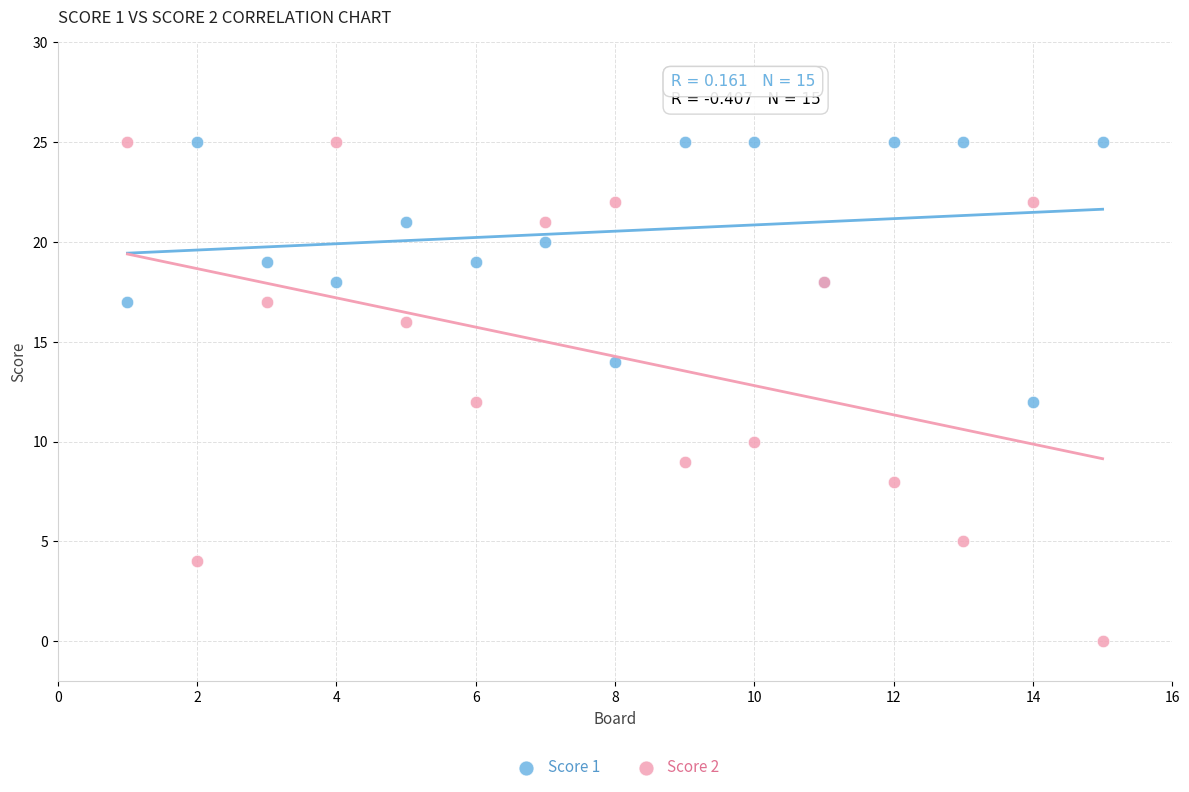

Which series has the widest spread of Y values?

Score 2